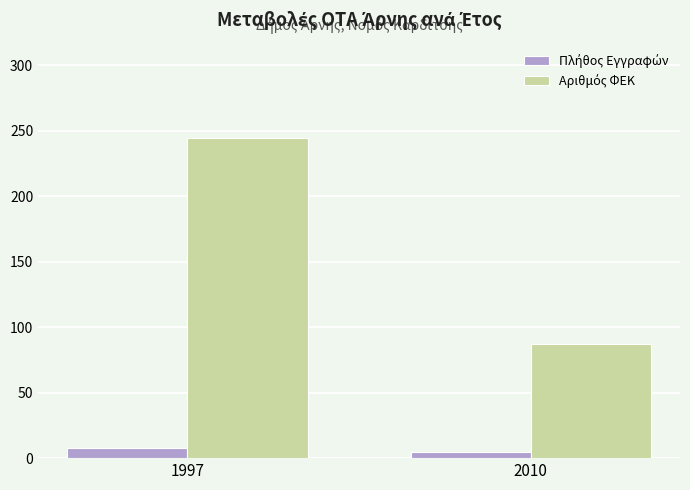

At which category does the chart reach its peak across all series?

1997